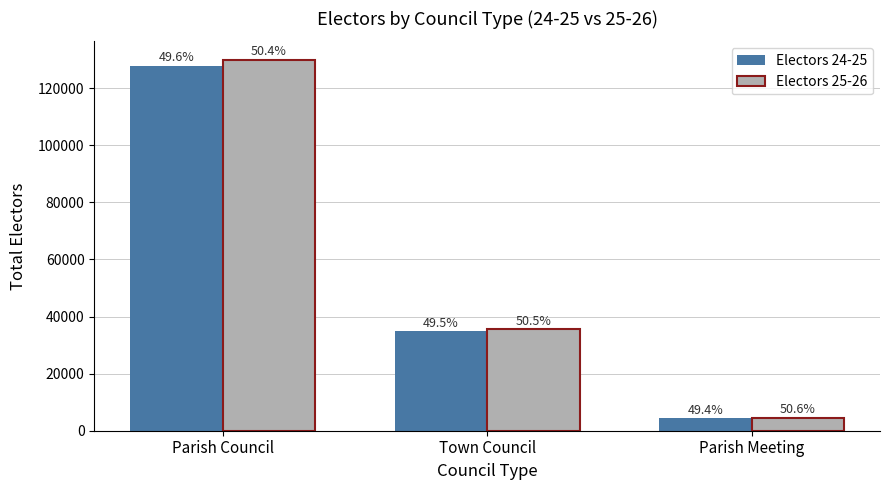

What is the difference between the second highest and minimum values in the Electors 25-26 series?

30937